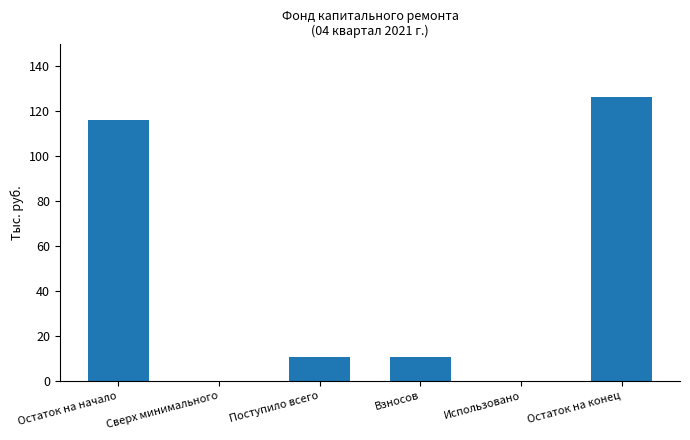

Which has a higher value, Использовано or Остаток на начало?

Остаток на начало